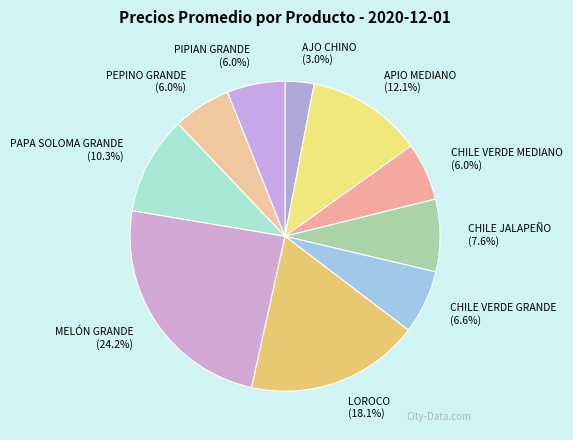

True or false: CHILE JALAPEÑO accounts for 8% of the total.

True